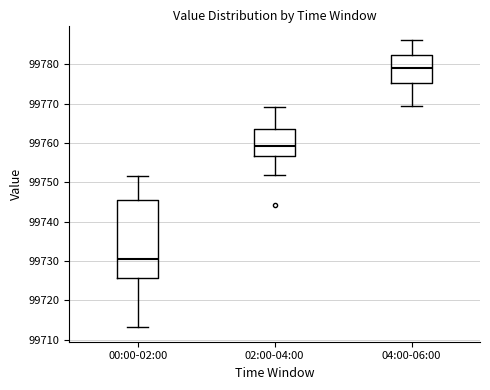

Where is the lower edge of the box for 04:00-06:00 on the y-axis? The values are not printed on the chart, so give them approximately, as read against the axis.

99775